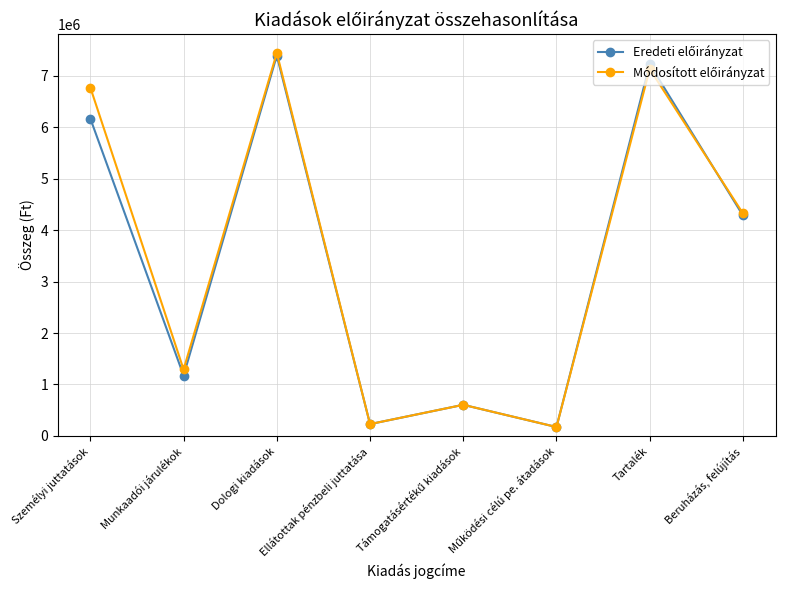

What is the maximum value shown in the chart?

7442481